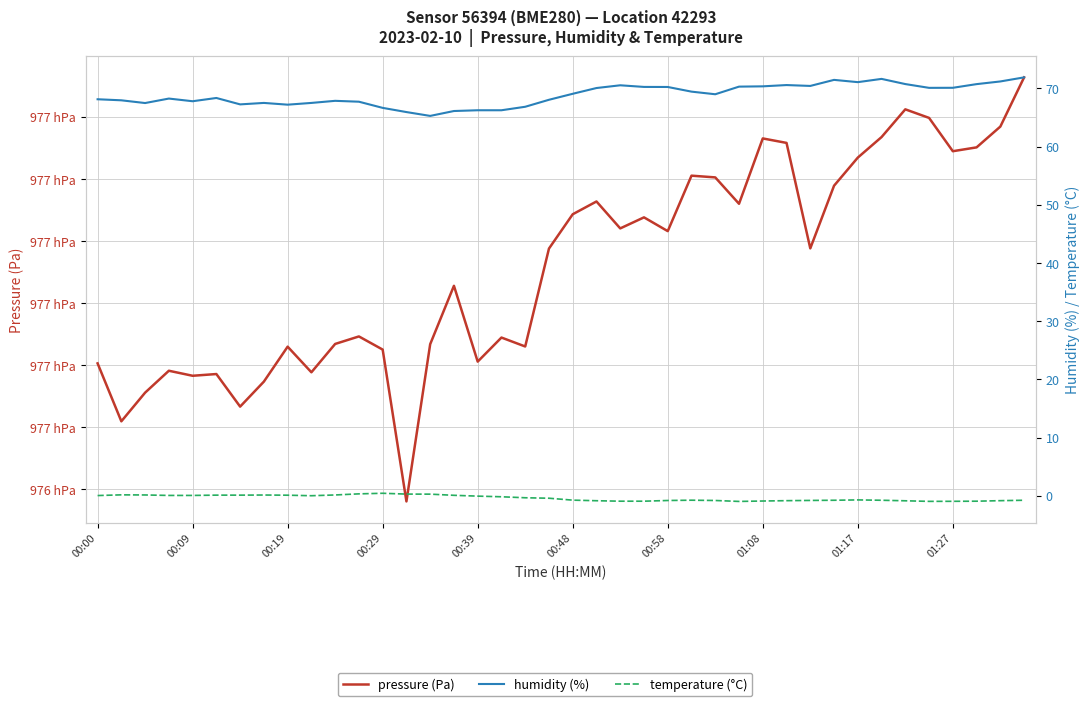

Is it true that temperature (°C) equals -0.3 at 00:58?

False